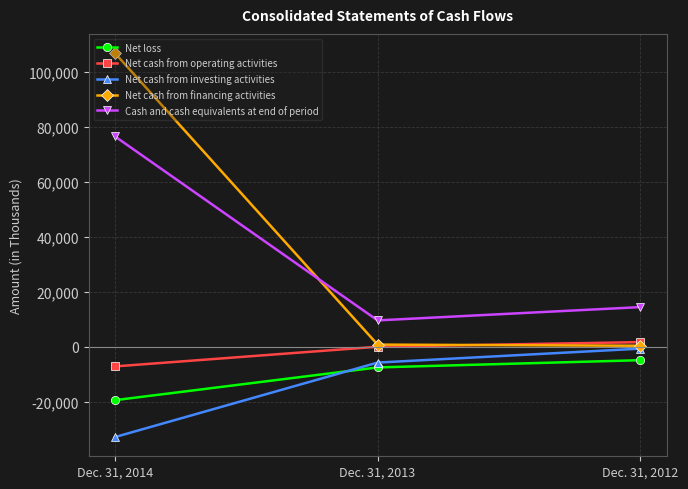

What is the value of the Net cash from operating activities point at the 3rd from the left?

1732